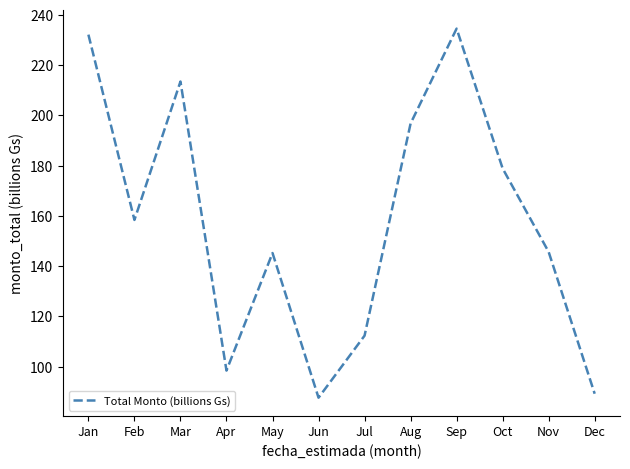

True or false: the data shows 409.2 at Sep.

False